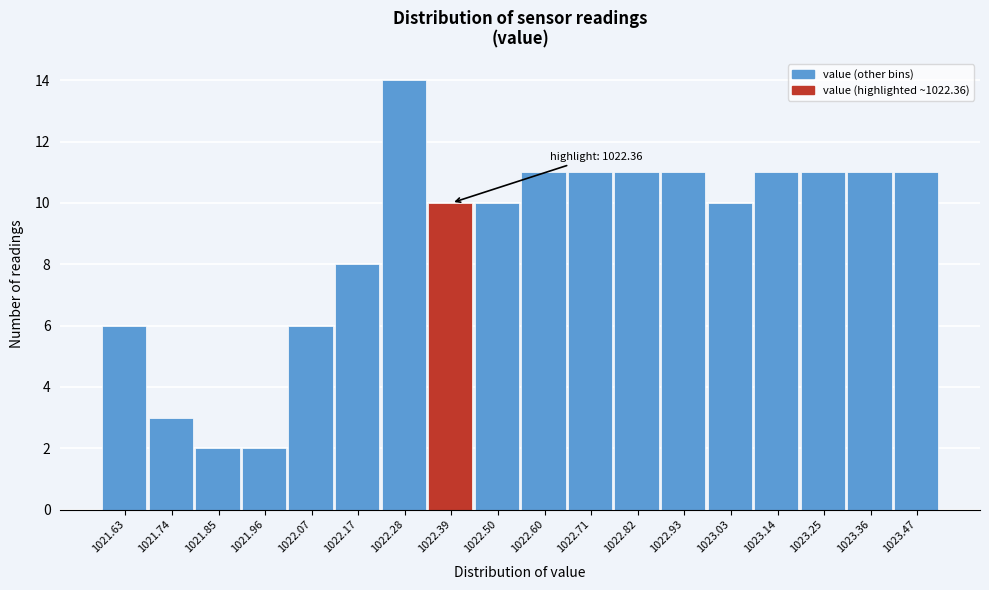

Over which range of the x-axis is the bar tallest?

1022.22 to 1022.34